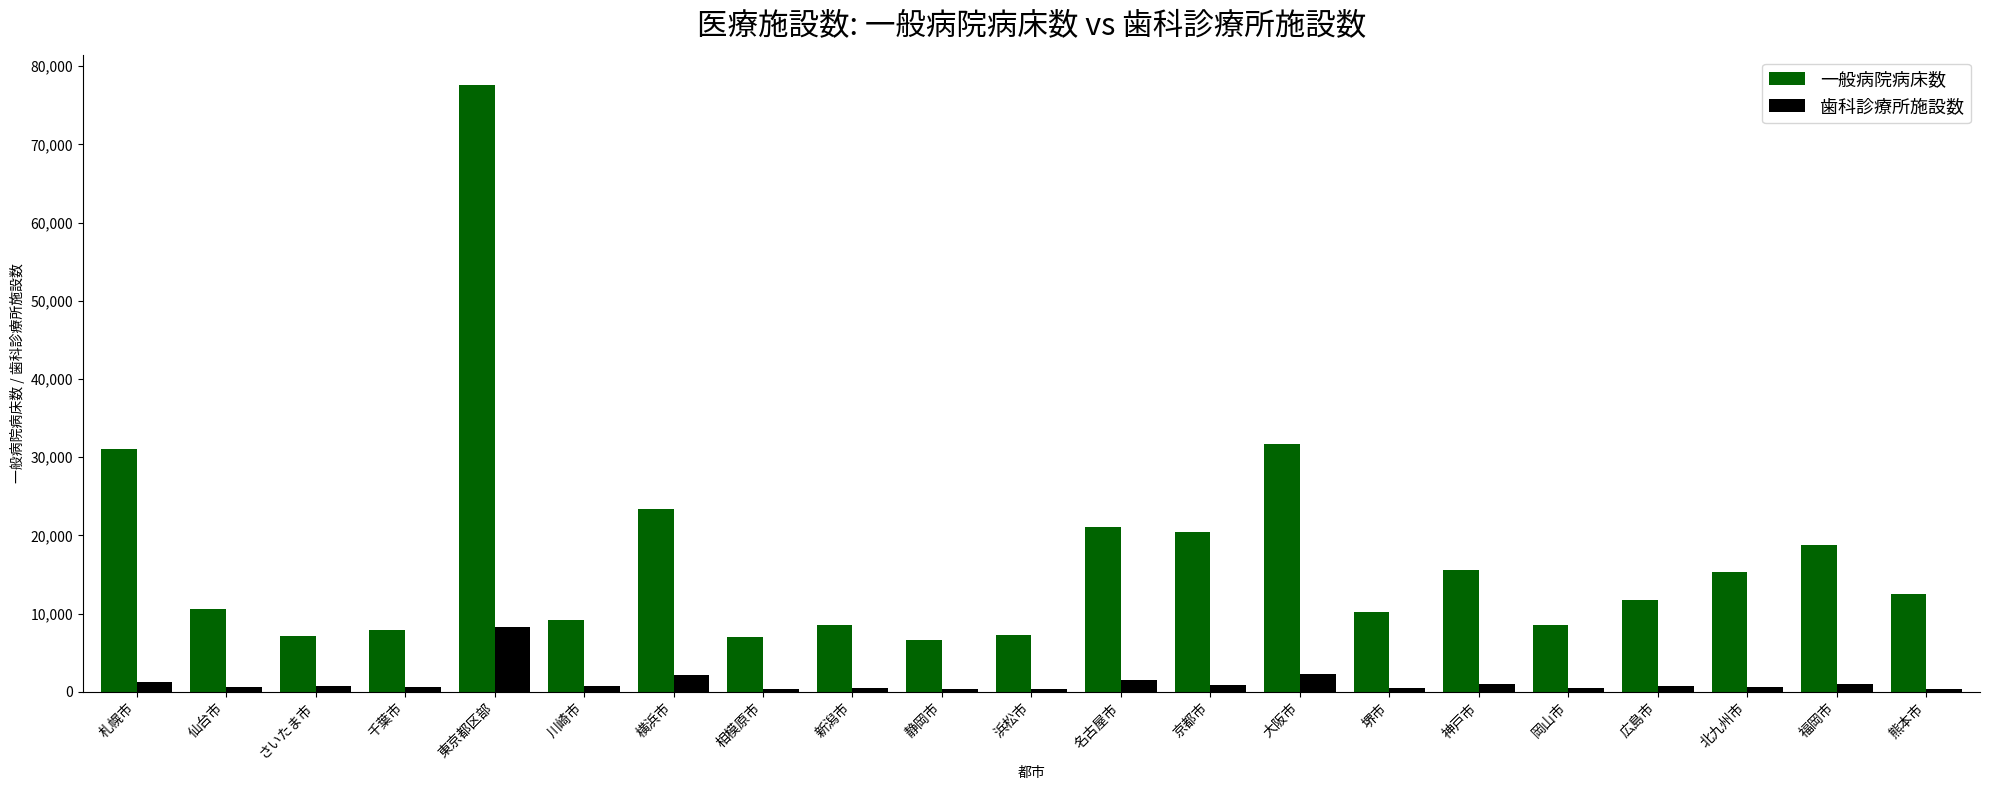

What value does the 歯科診療所施設数 series have at 浜松市, to the nearest 50?

400